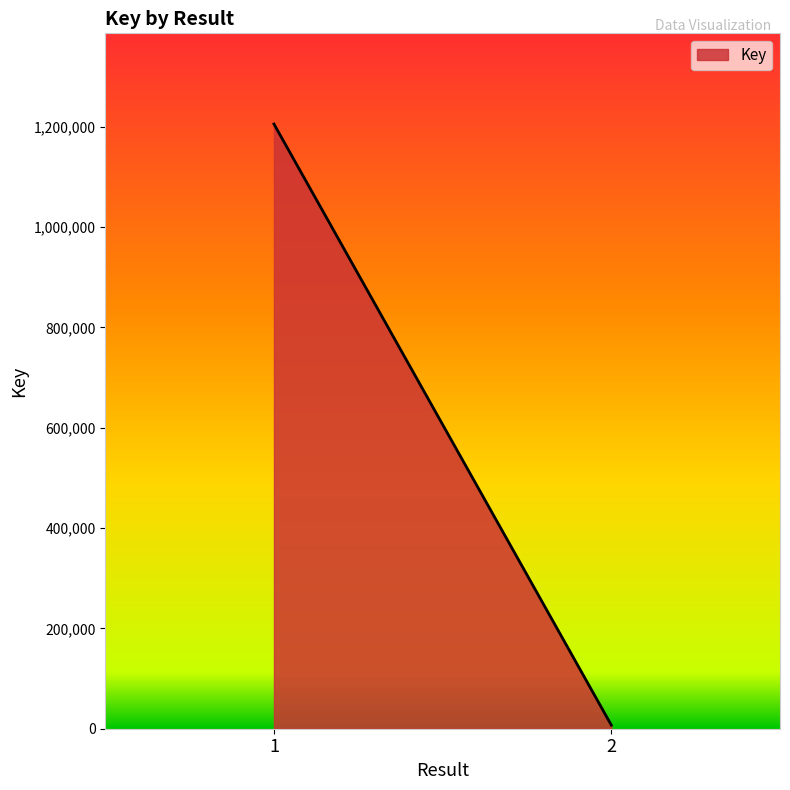

How many data points are less than 1205520?

1